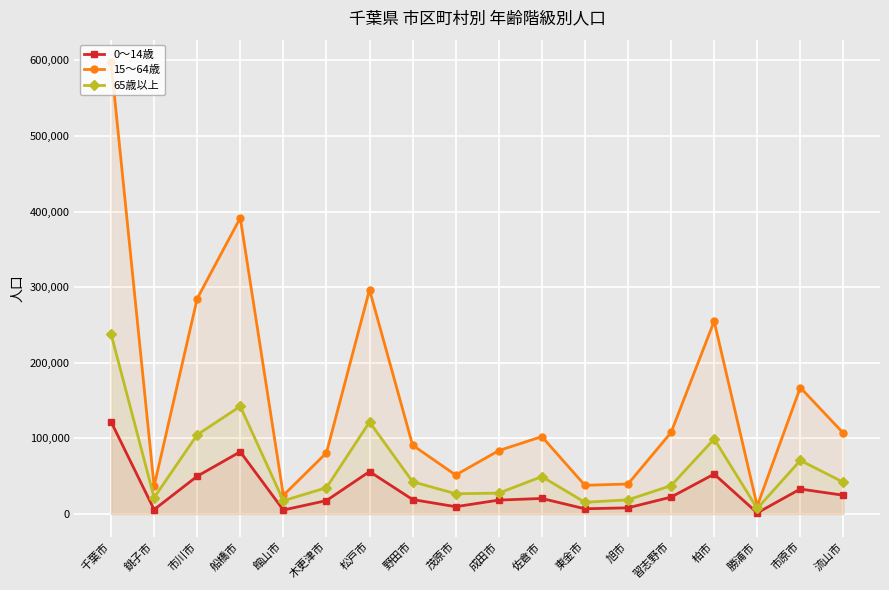

Where is 65歳以上 nearest to the value 122739?

松戸市